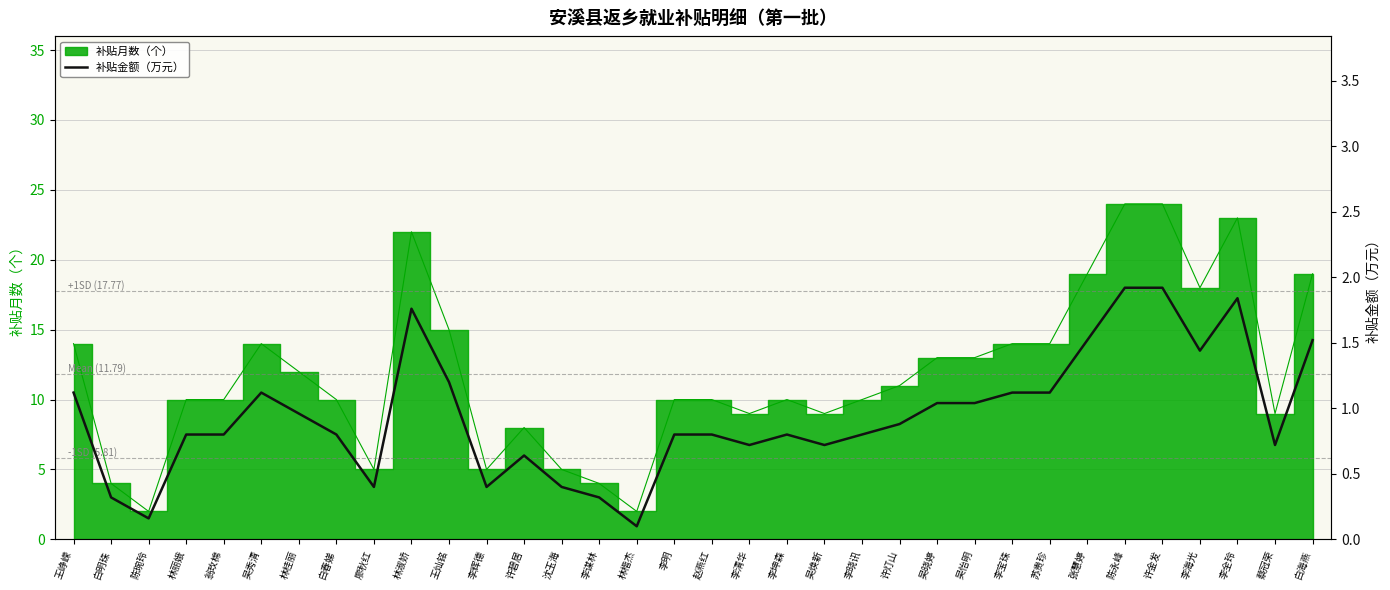

Reading left to right, extract all data points from this chart.

1.1	0.3	0.2	0.8	0.8	1.1	1.0	0.8	0.4	1.8	1.2	0.4	0.6	0.4	0.3	0.1	0.8	0.8	0.7	0.8	0.7	0.8	0.9	1.0	1.0	1.1	1.1	1.5	1.9	1.9	1.4	1.8	0.7	1.5